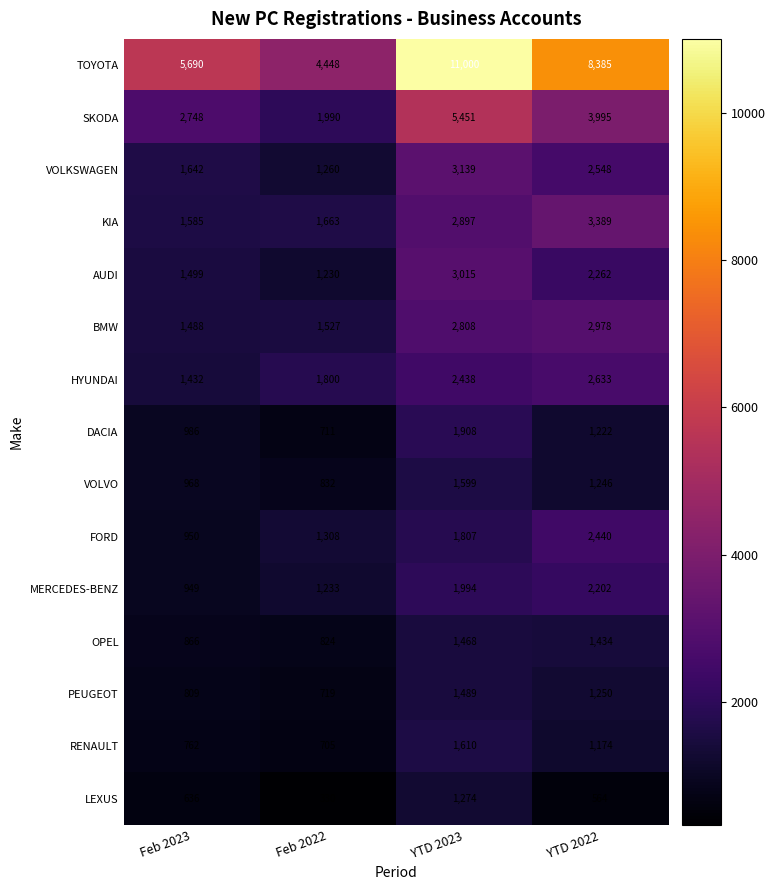

Which series has the largest total across all categories?

TOYOTA